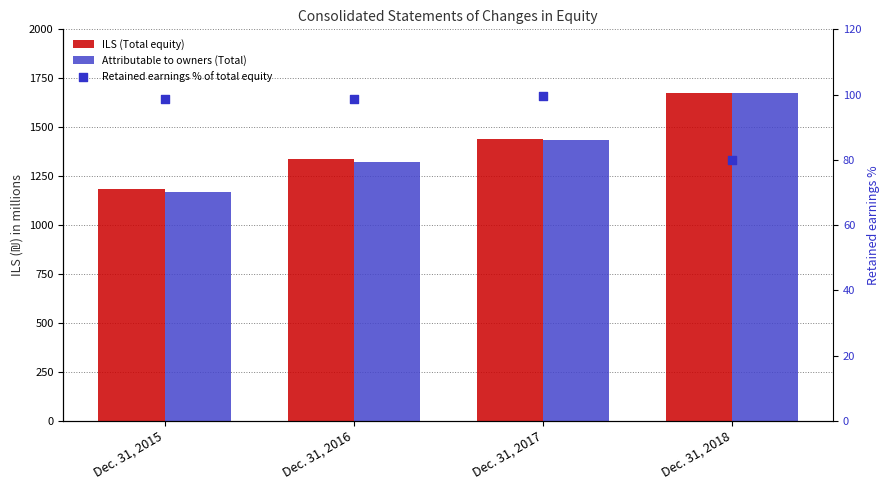

Which series has the largest Y range (max minus min)?

Attributable to owners (Total)